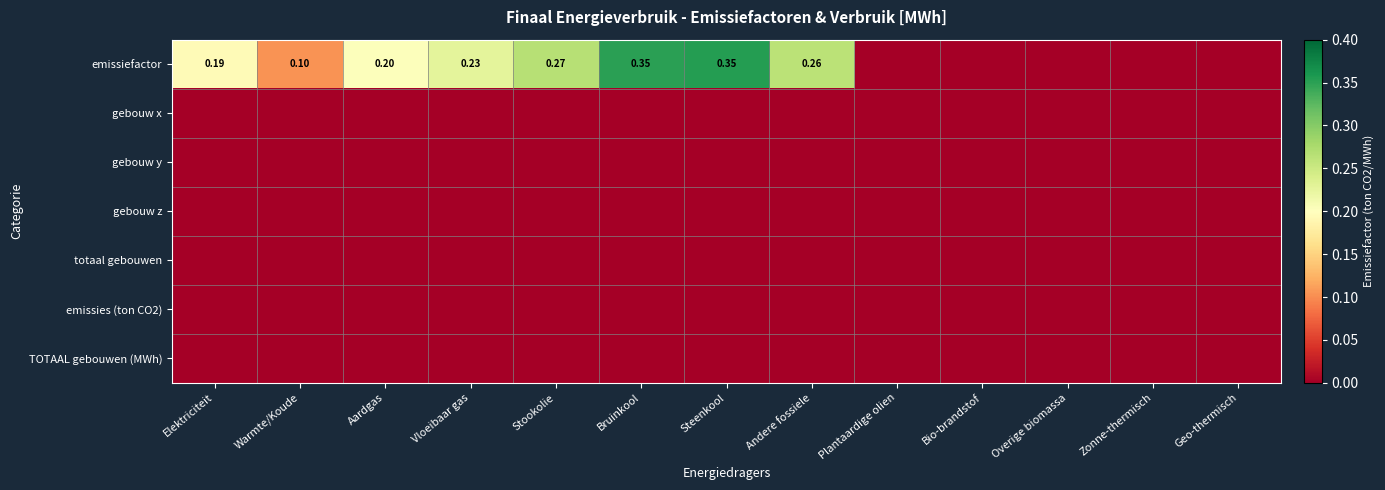

List the labels in order of totaal gebouwen value, smallest first.

Elektriciteit, Warmte/Koude, Aardgas, Vloeibaar gas, Stookolie, Bruinkool, Steenkool, Andere fossiele, Plantaardige olien, Bio-brandstof, Overige biomassa, Zonne-thermisch, Geo-thermisch